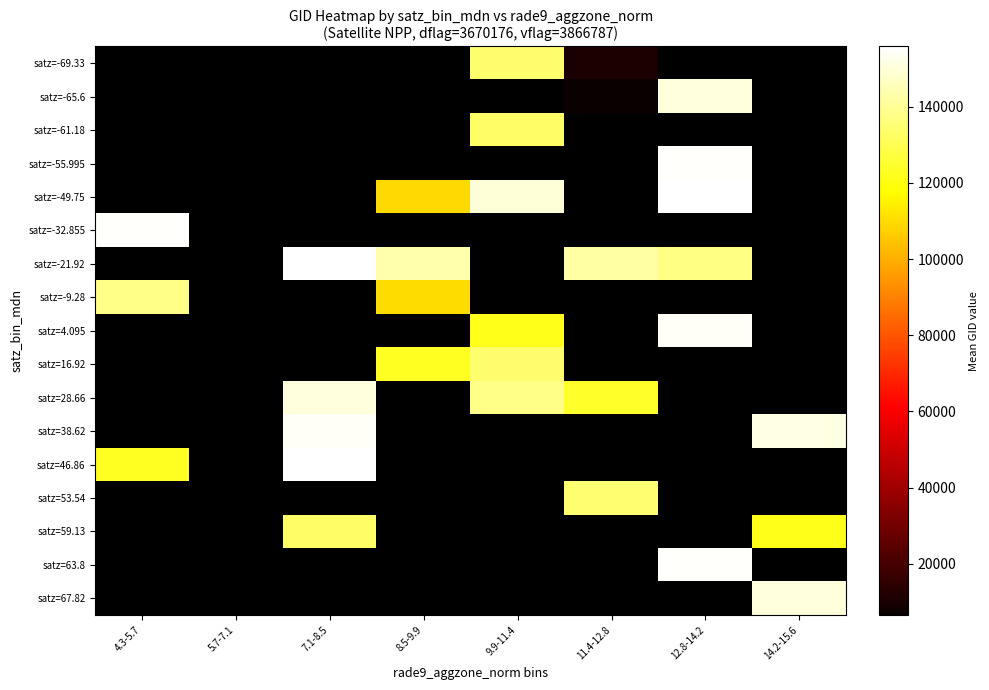

Which label corresponds to the smallest value in the chart?

11.4-12.8